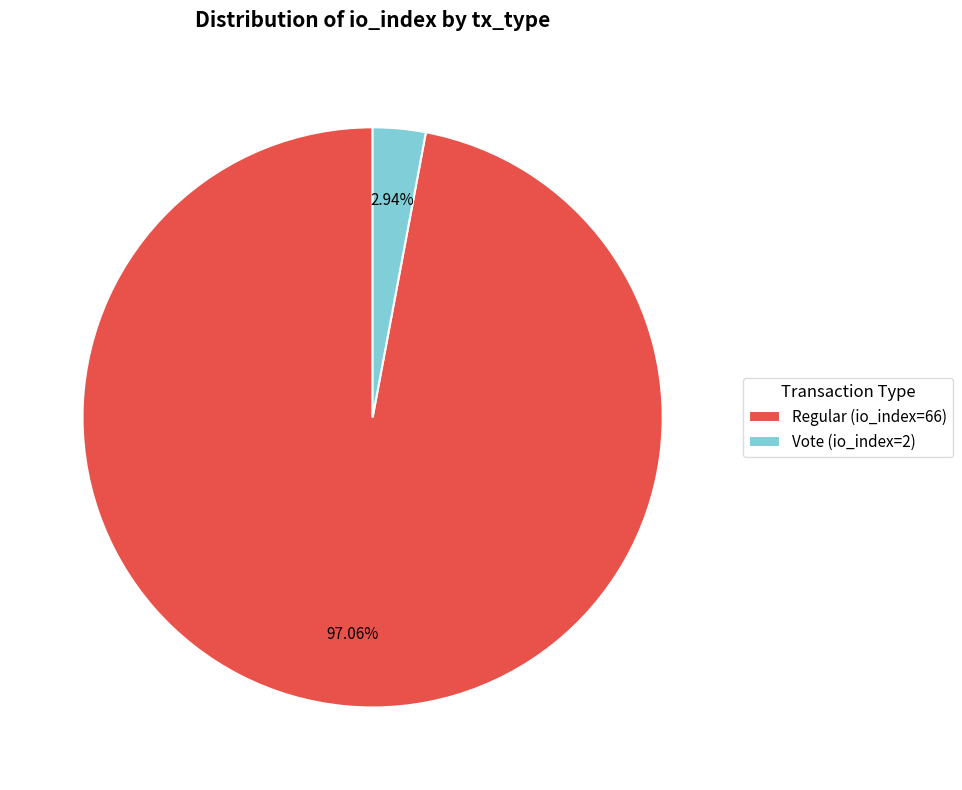

Is Regular (io_index=66) the majority of the pie?

Yes